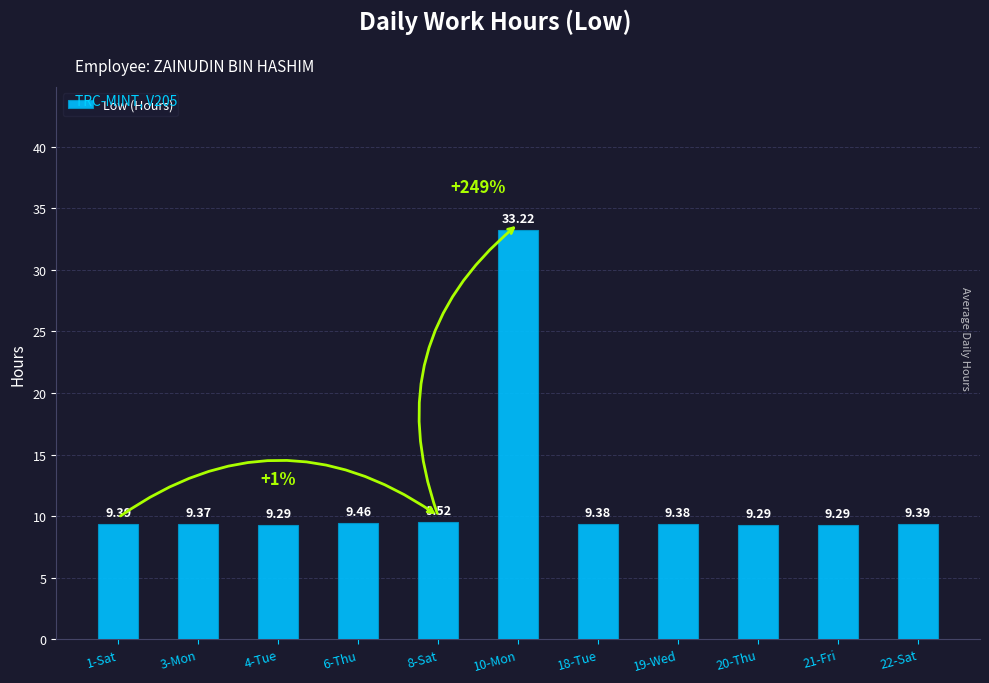

Which category has the highest value across all series?

10-Mon